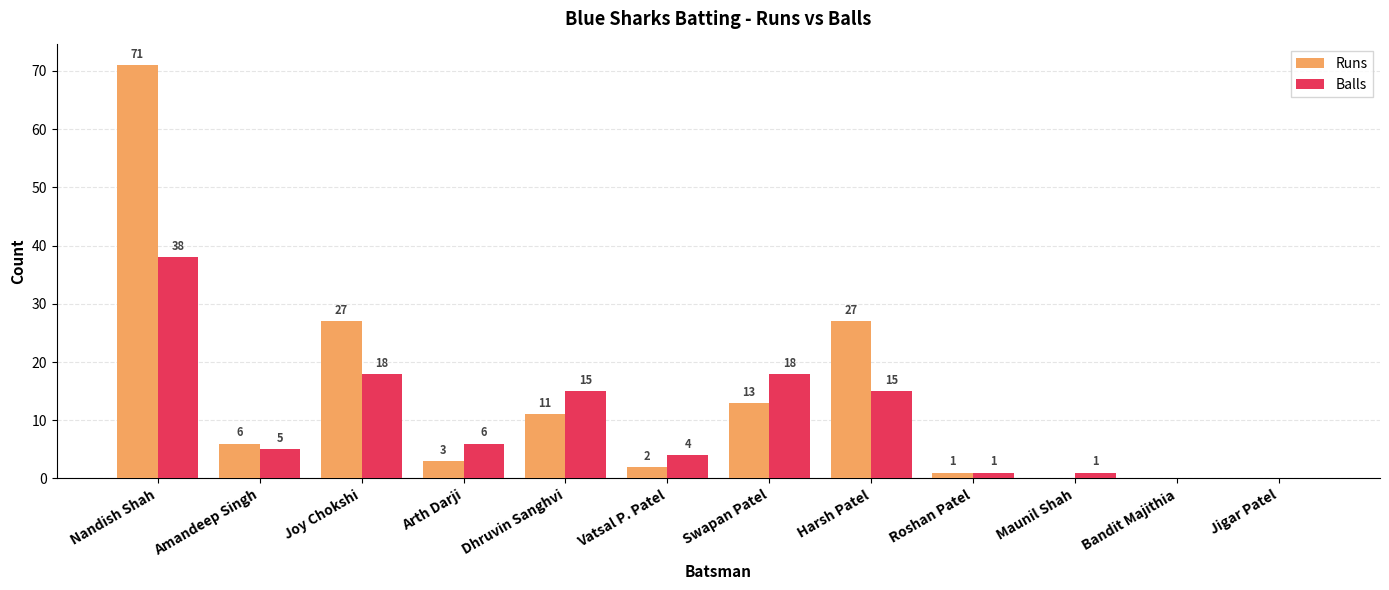

The Balls series shows 7 at Vatsal P. Patel. True or false?

False